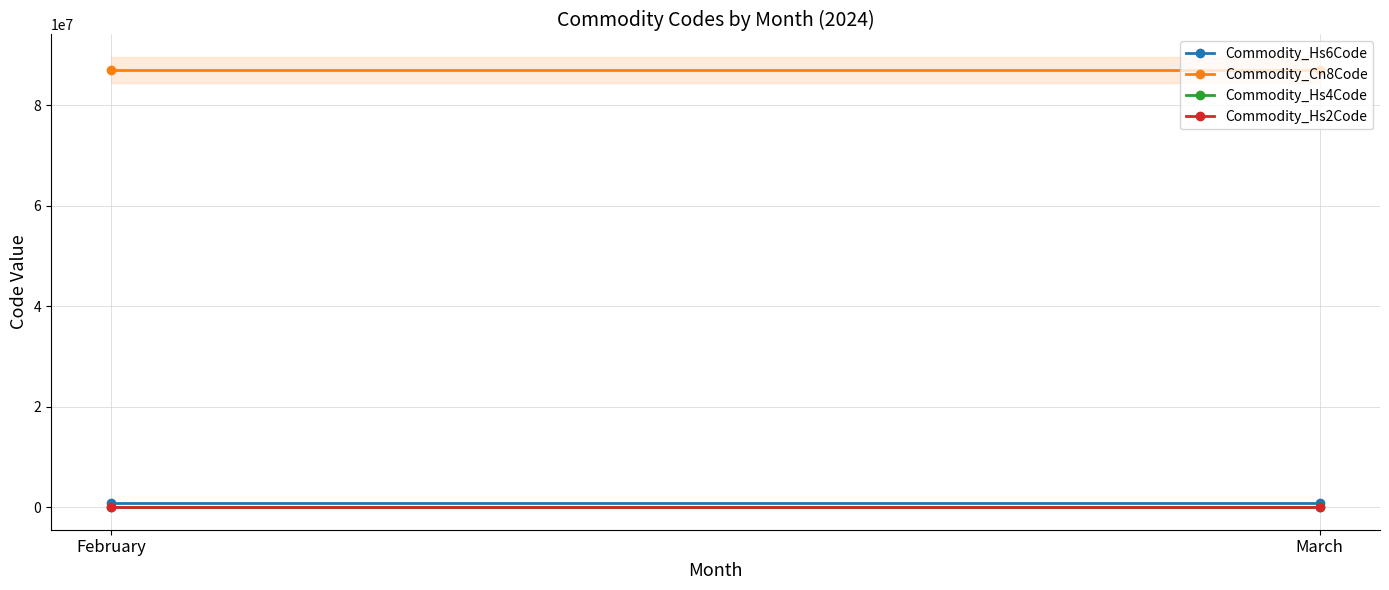

Between February and March, which series saw the biggest shift?

Commodity_Hs6Code